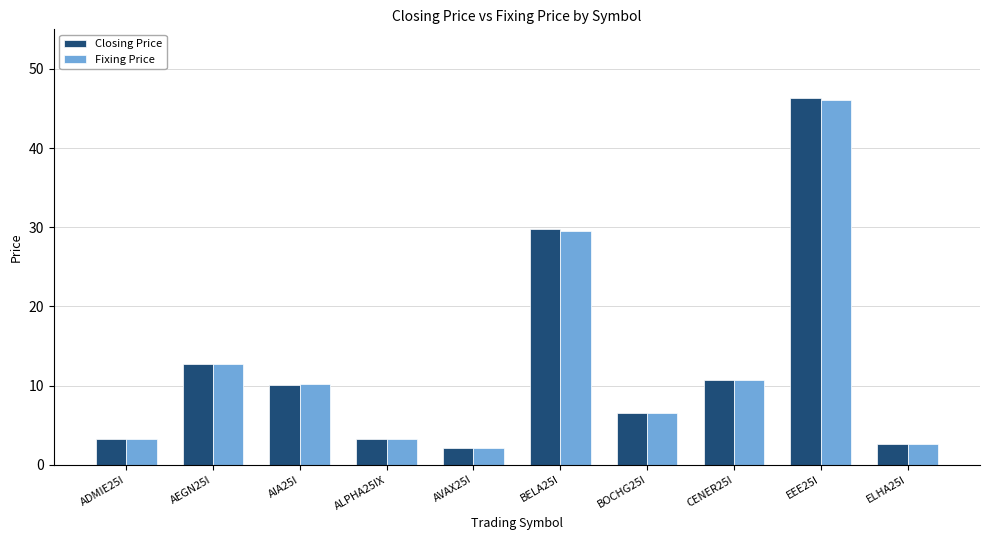

How many values in the Closing Price series exceed 10?

5